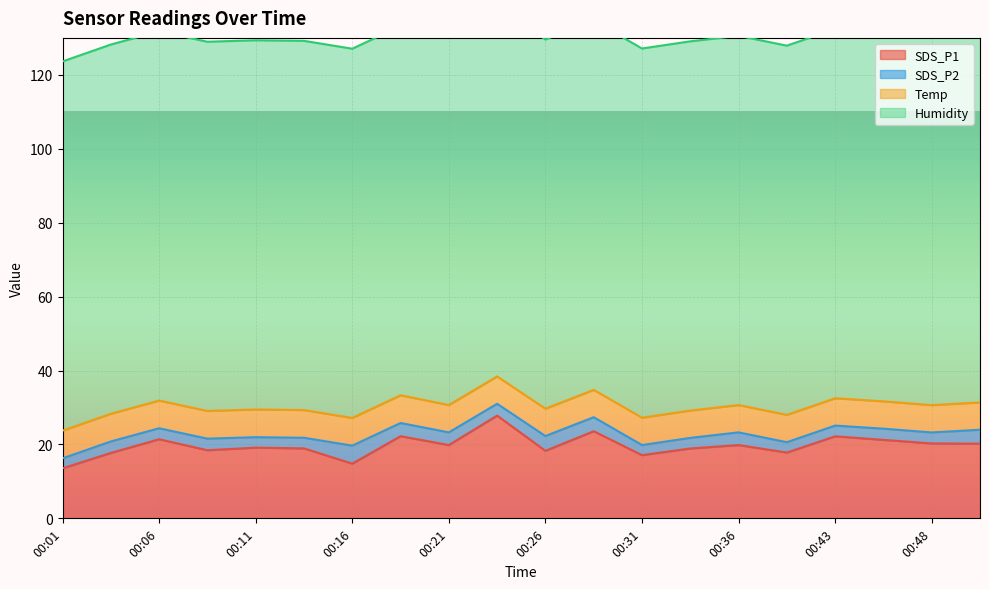

Reading right to left, extract all data points from this chart.

SDS_P1: 20.2	20.3	21.2	22.2	17.8	19.8	18.9	17.1	23.6	18.3	27.8	19.8	22.2	14.8	18.9	19.1	18.4	21.4	17.7	13.5
SDS_P2: 3.8	3.0	3.0	2.9	2.8	3.4	2.9	2.7	3.8	4.0	3.2	3.4	3.6	4.9	2.9	2.8	3.1	3.0	3.1	2.7
Temp: 7.4	7.4	7.4	7.4	7.4	7.4	7.4	7.4	7.4	7.4	7.4	7.4	7.5	7.5	7.5	7.5	7.5	7.5	7.5	7.5
Humidity: 99.9	99.9	99.9	99.9	99.9	99.9	99.9	99.9	99.9	99.9	99.9	99.9	99.9	99.9	99.9	99.9	99.9	99.9	99.9	99.9